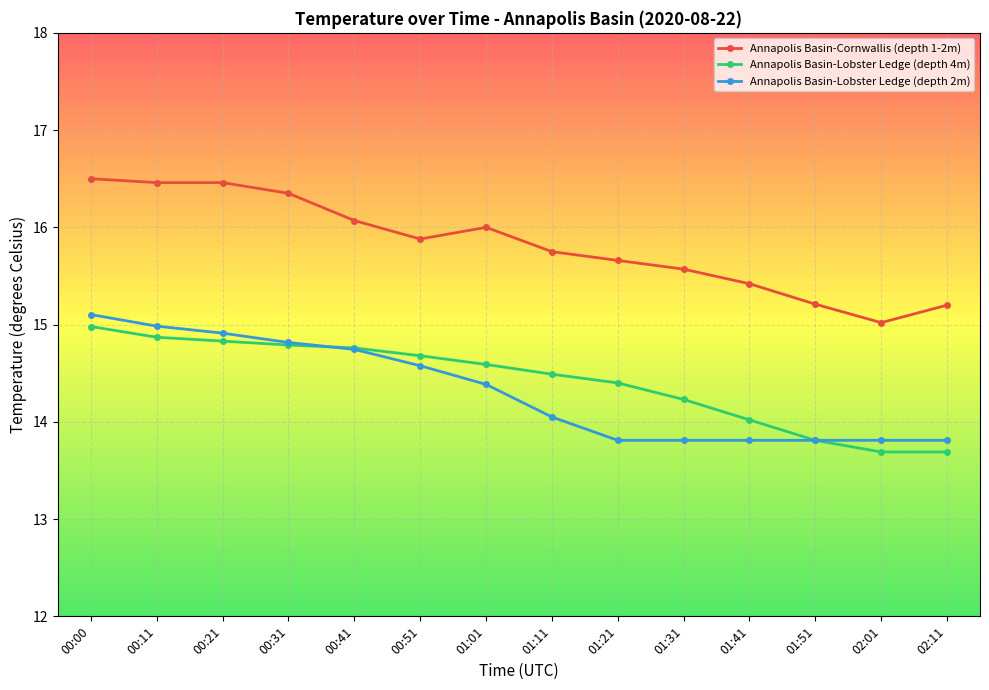

What are all the series names shown in the legend?

Annapolis Basin-Cornwallis (depth 1-2m), Annapolis Basin-Lobster Ledge (depth 4m), Annapolis Basin-Lobster Ledge (depth 2m)